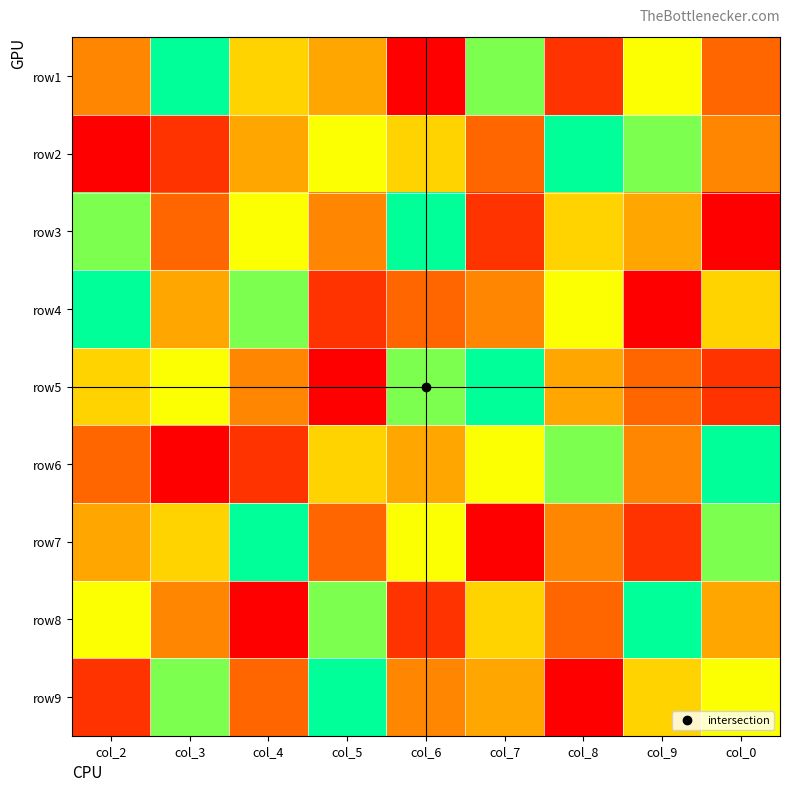

What is the smallest value displayed?

1